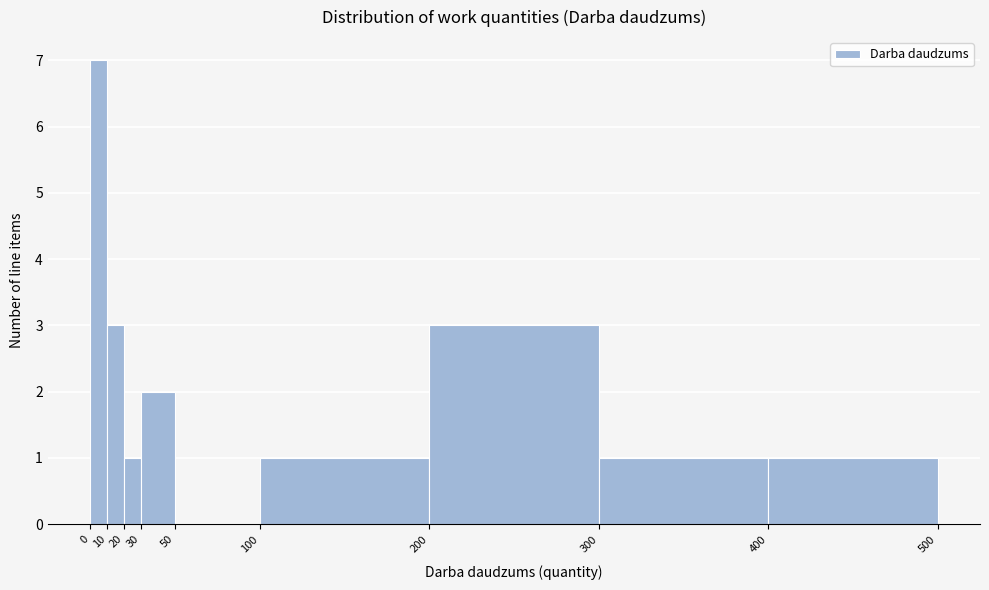

What is the height of the bar covering 0 to 10 on the x-axis? The values are not printed on the chart, so give them approximately, as read against the axis.

7